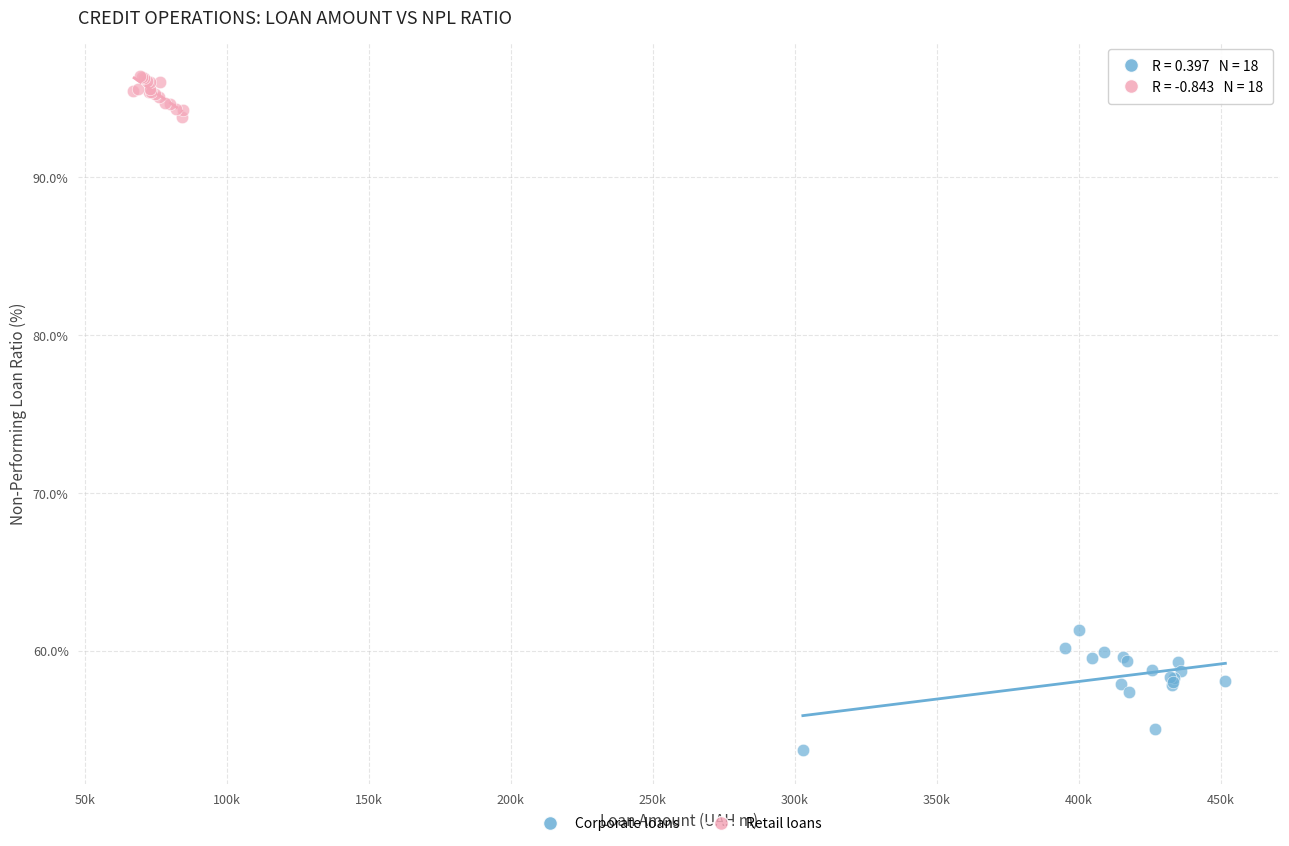

Which series contains the highest Y value?

Retail loans